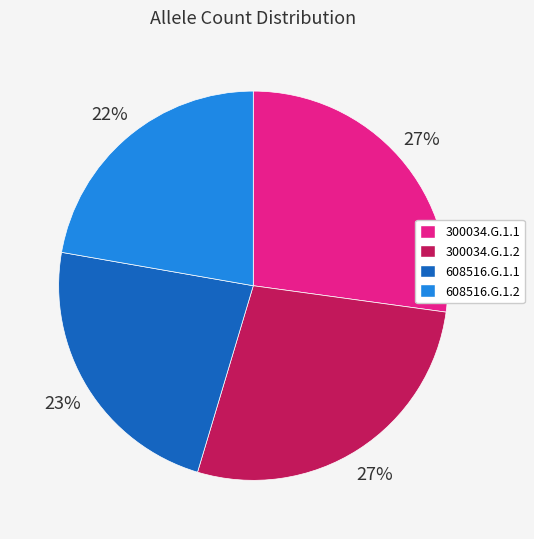

True or false: 300034.G.1.2 accounts for 27% of the total.

True